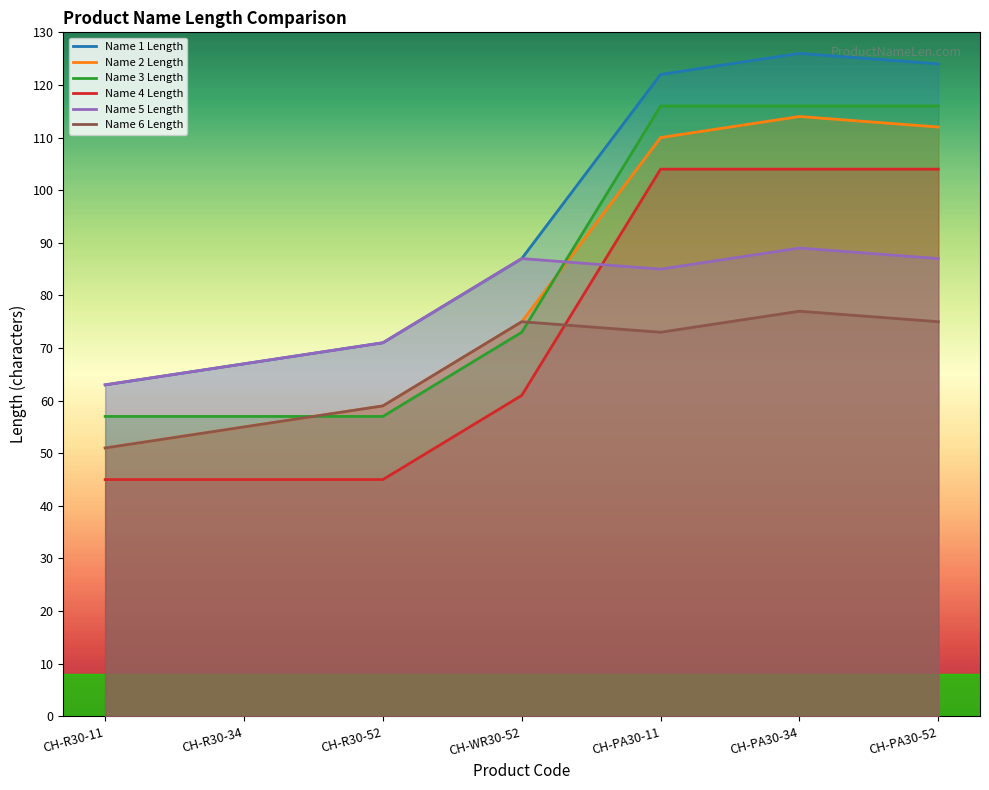

What is the minimum value for Name 4 Length?

45